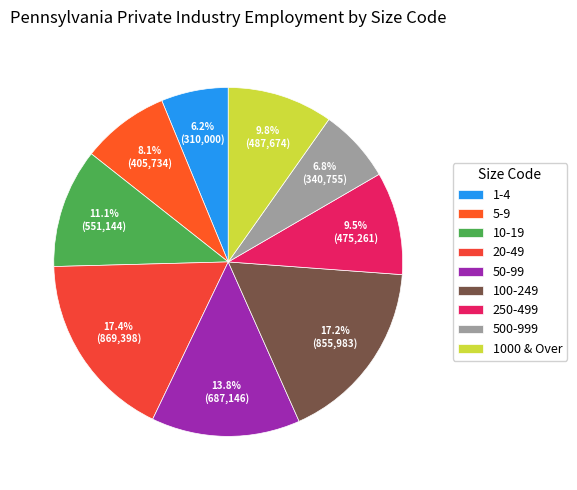

Is there any slice that represents more than half of the pie?

No